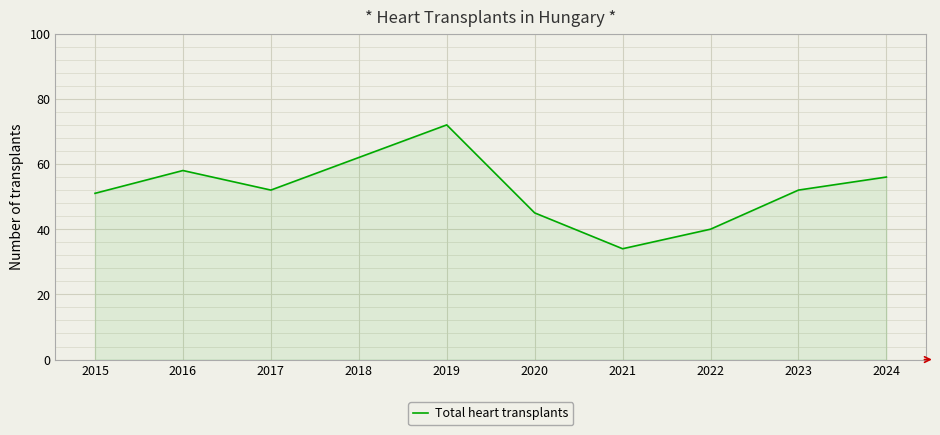

What is the sum of the values at 2019 and 2024?

128